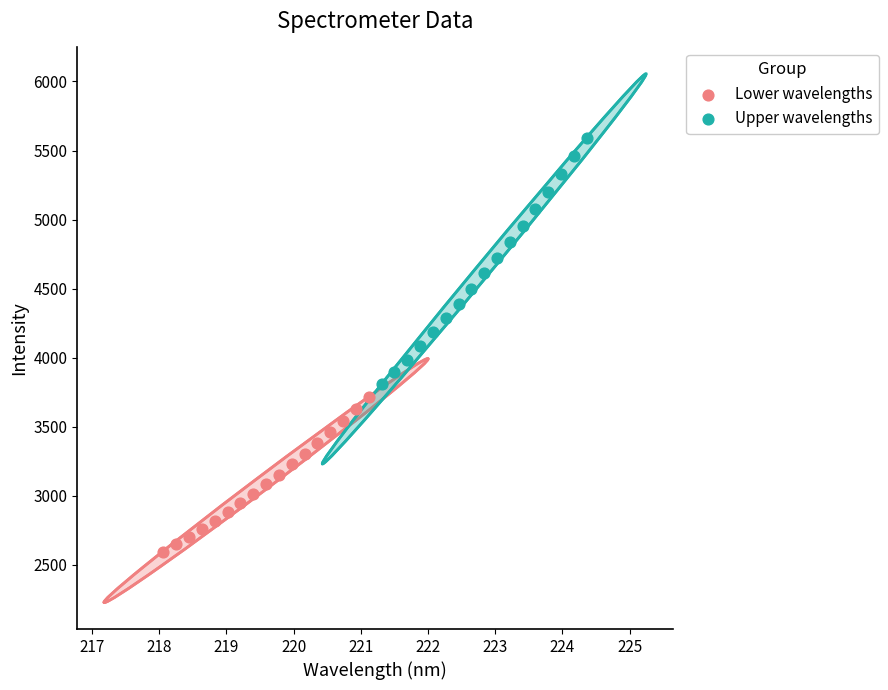

Which series contains the lowest Y value?

Lower wavelengths